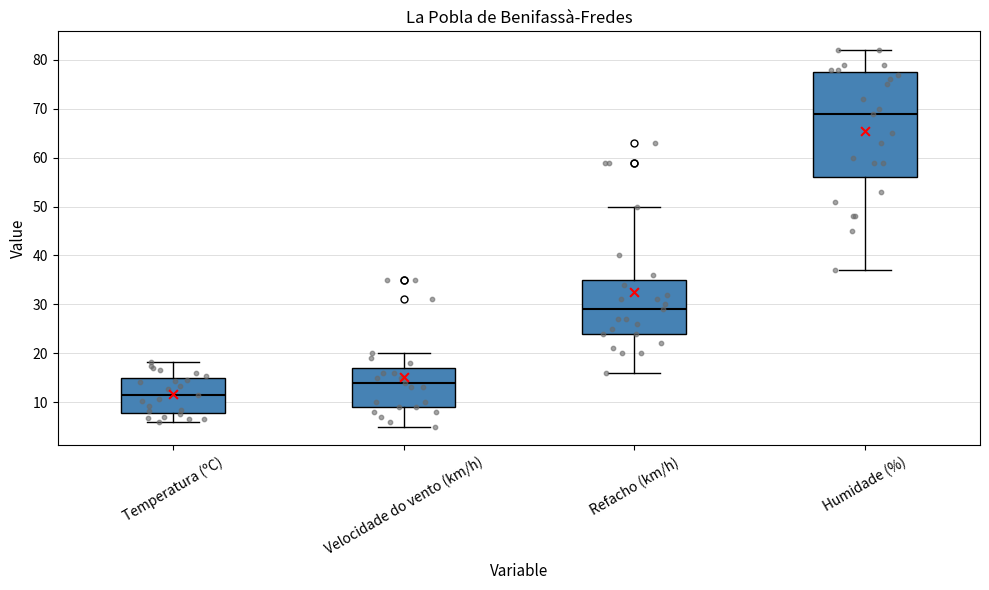

Reading left to right, transcribe this box plot: for each box, give where its median line is, the range the box spans, and where its two whiskers end, as read against the y-axis. The values are not printed on the chart, so give them approximately, as read against the axis.

Temperatura (ºC): median 11, box 8 to 15, whiskers 6 to 18
Velocidade do vento (km/h): median 14, box 9 to 17, whiskers 5 to 20
Refacho (km/h): median 29, box 24 to 35, whiskers 16 to 50
Humidade (%): median 69, box 56 to 78, whiskers 37 to 82